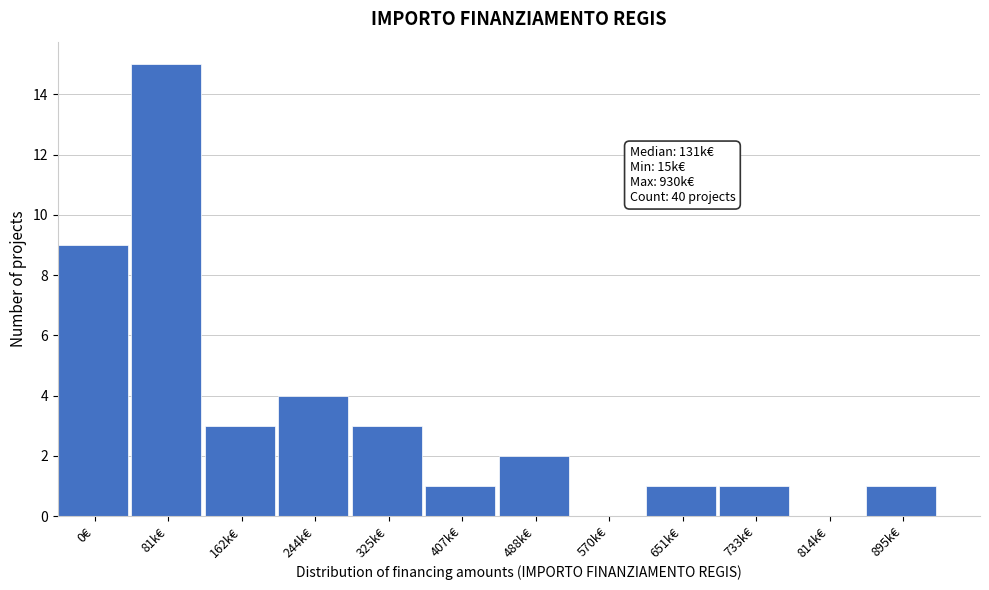

Reading left to right, transcribe all the data shown in this chart.

0€=9	81k€=15	162k€=3	244k€=4	325k€=3	407k€=1	488k€=2	570k€=0	651k€=1	733k€=1	814k€=0	895k€=1